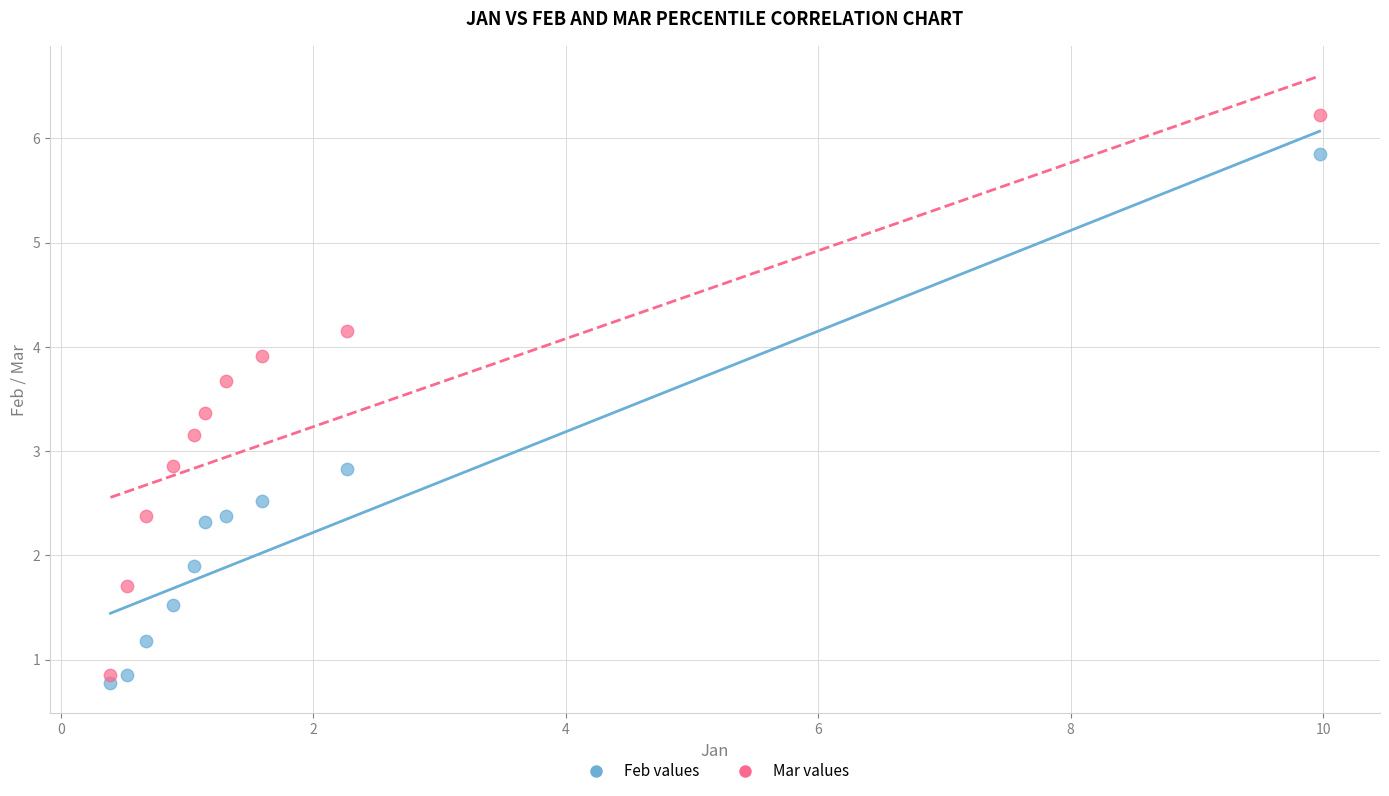

Which series reaches the maximum Y coordinate?

Mar values